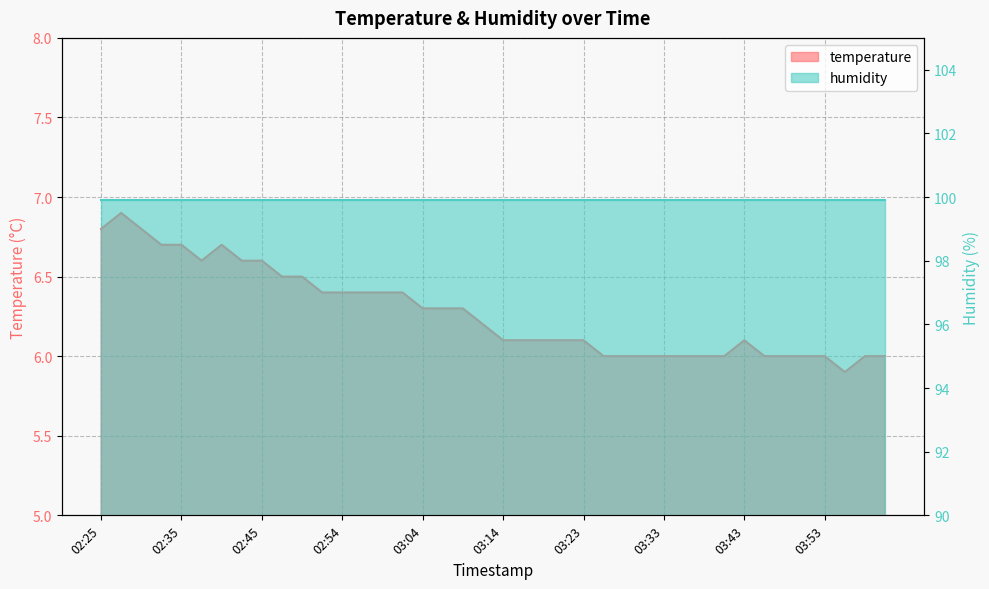

Where does the data first go above 6?

02:25